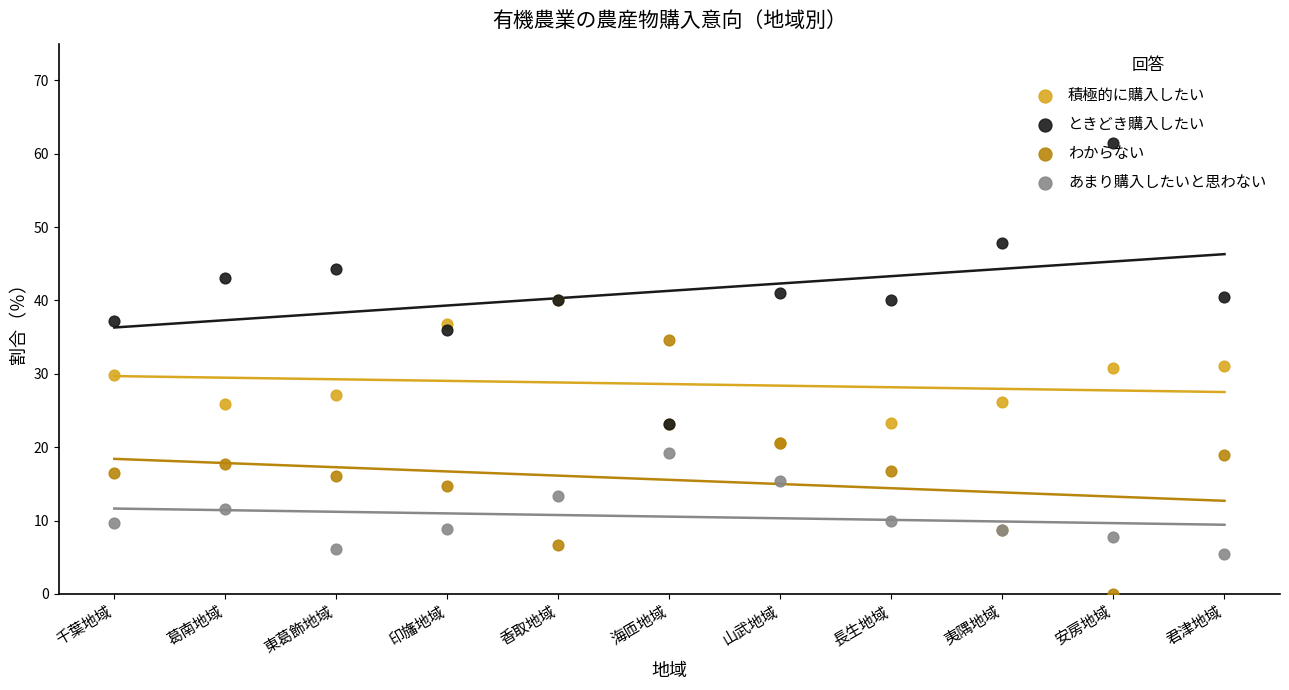

Which series contains the lowest Y value?

わからない